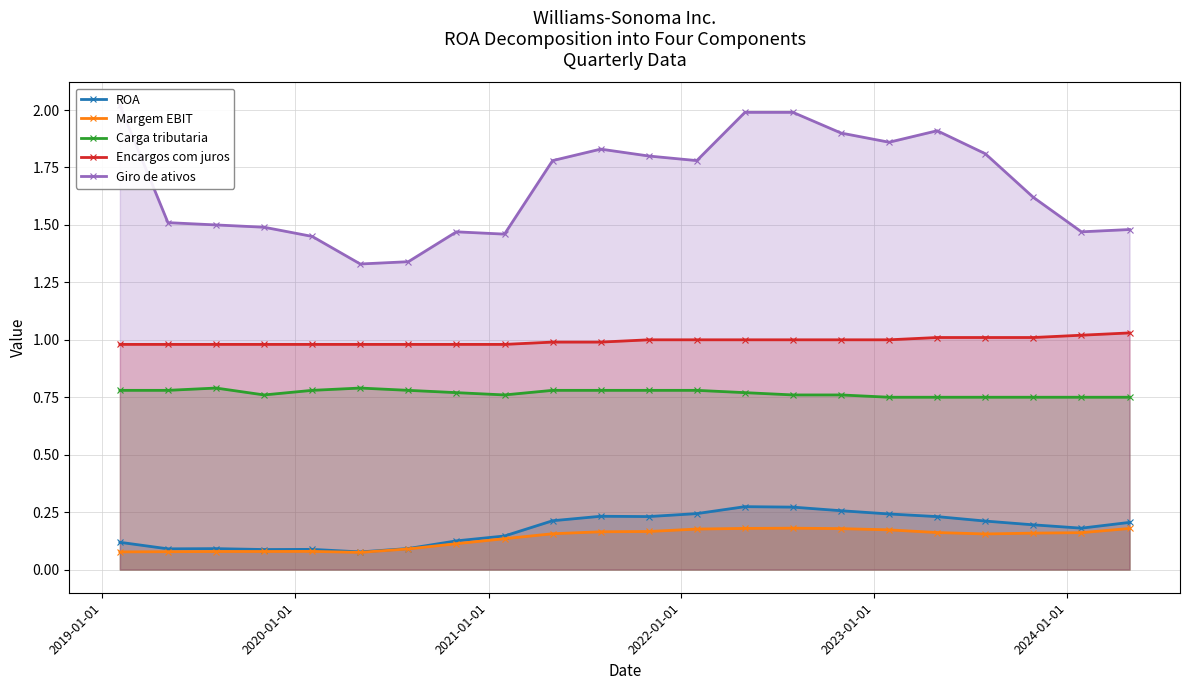

True or false: ROA and Carga tributaria intersect in this chart.

False